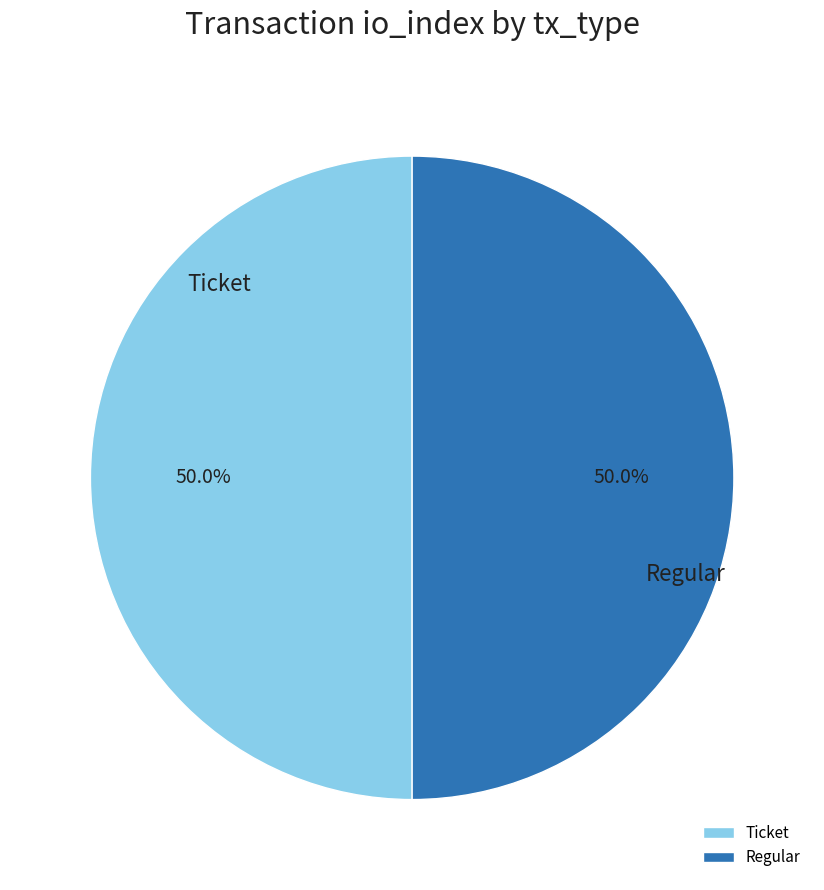

Combined, what portion of the pie is Regular and Ticket?

100.0%